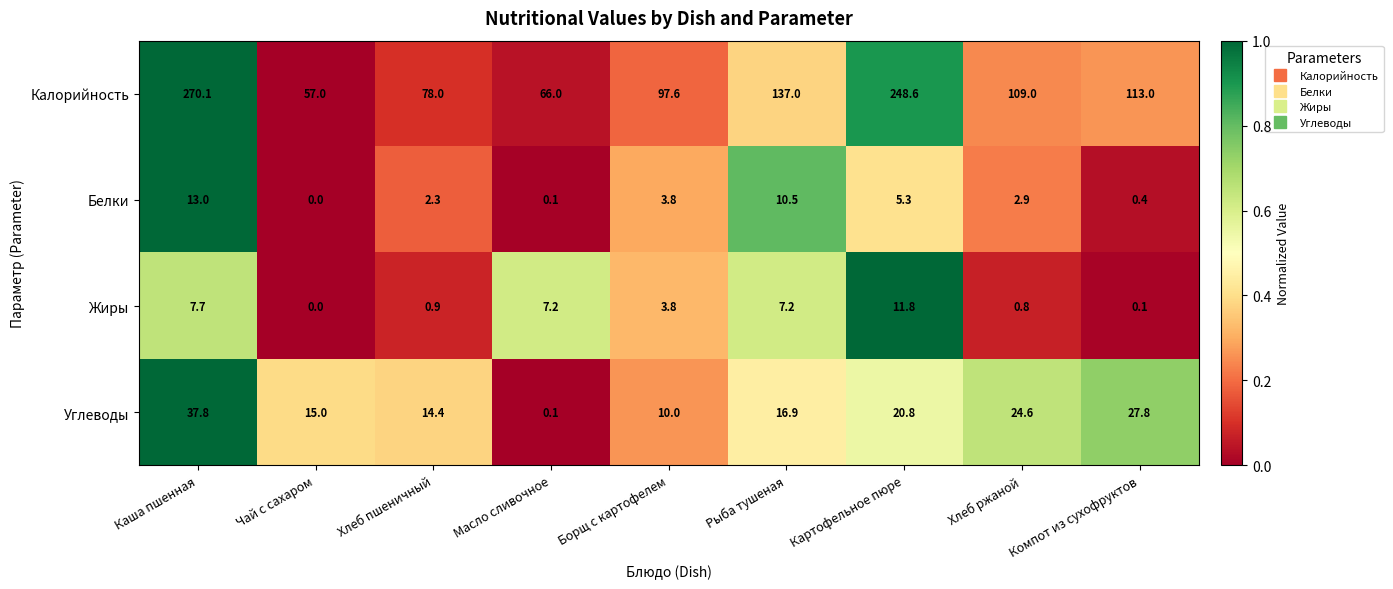

What is the sum of the Жиры values at Хлеб пшеничный and Масло сливочное?

8.1